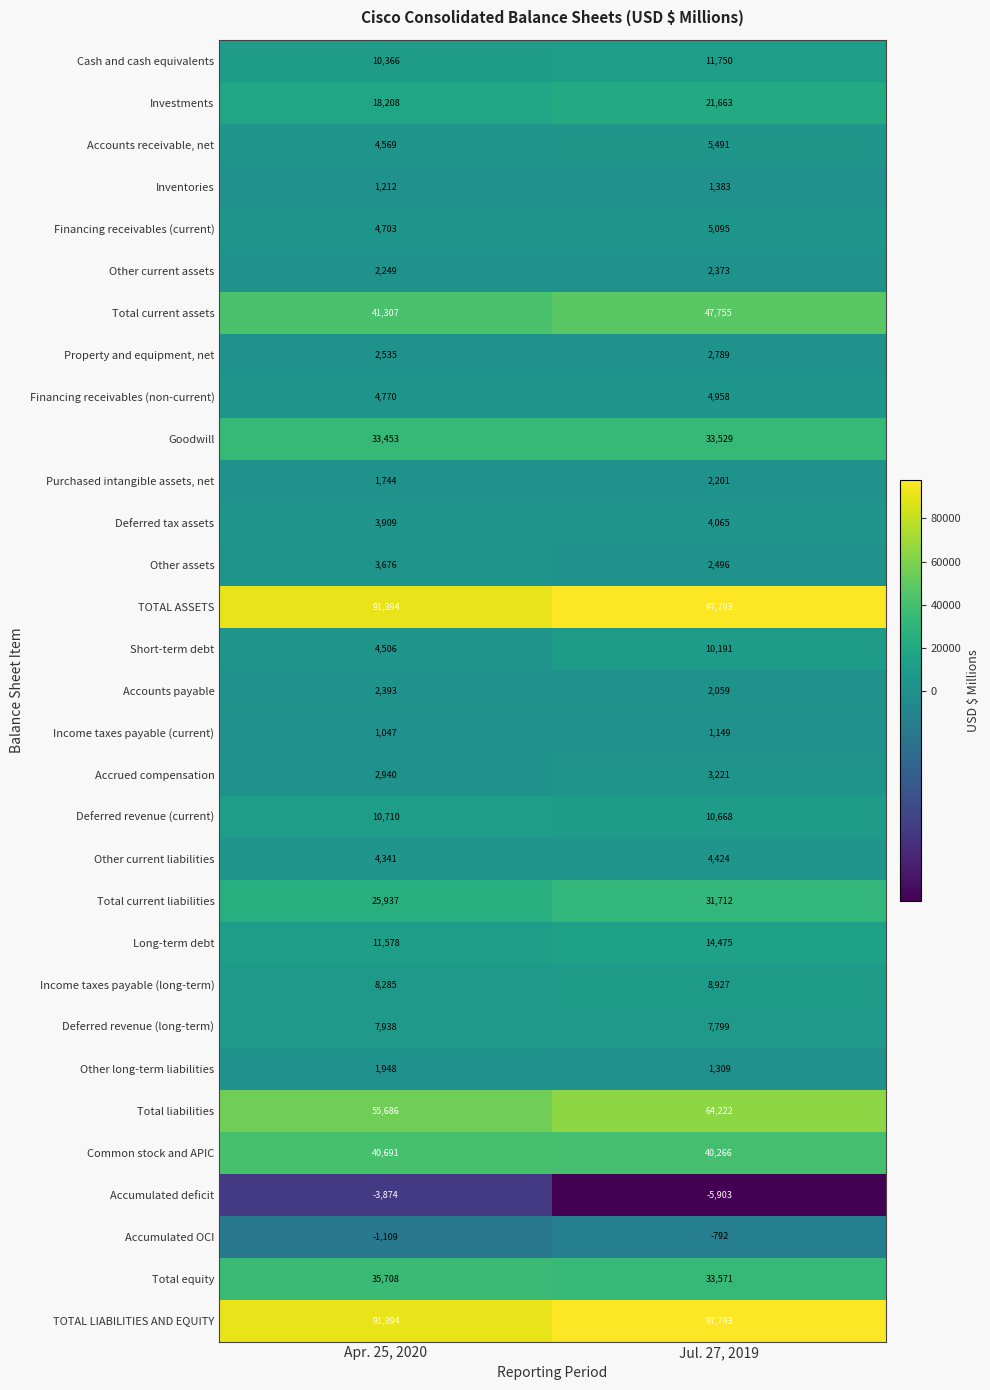

How many data points does each series have?

2